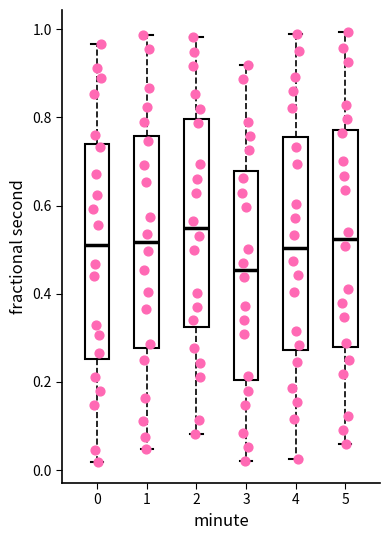

Reading left to right, read every box against the y-axis: the position of its median line, the range the box covers, and the ends of its whiskers. The values are not printed on the chart, so give them approximately, as read against the axis.

0: median 0.52, box 0.26 to 0.74, whiskers 0.02 to 0.96
1: median 0.52, box 0.28 to 0.76, whiskers 0.04 to 0.98
2: median 0.54, box 0.32 to 0.80, whiskers 0.08 to 0.98
3: median 0.46, box 0.20 to 0.68, whiskers 0.02 to 0.92
4: median 0.50, box 0.28 to 0.76, whiskers 0.02 to 0.98
5: median 0.52, box 0.28 to 0.78, whiskers 0.06 to 1.00